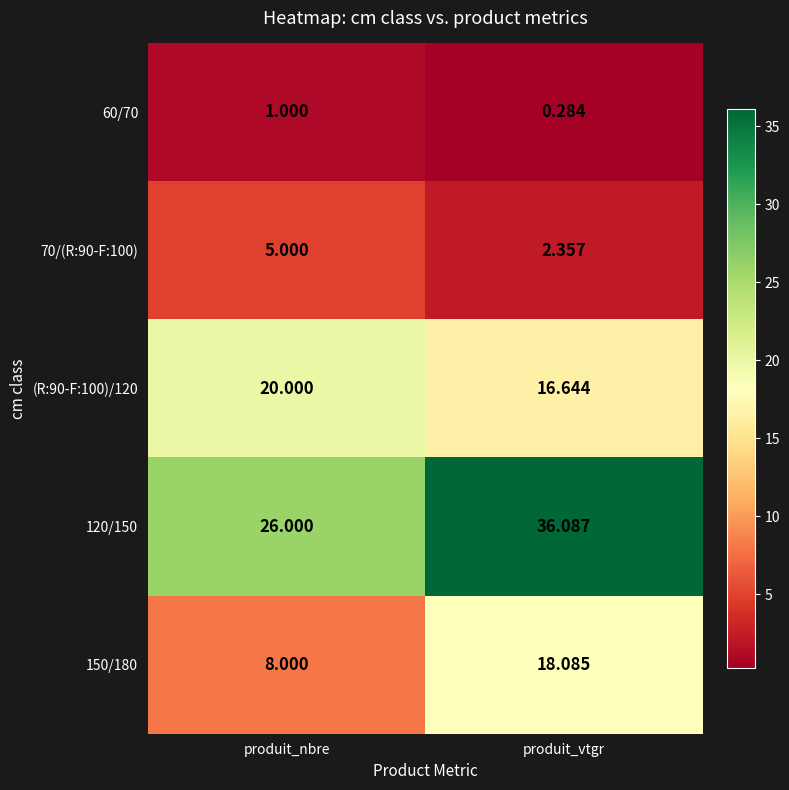

Is the value of 120/150 at produit_nbre greater than the value of (R:90-F:100)/120 at produit_nbre?

Yes